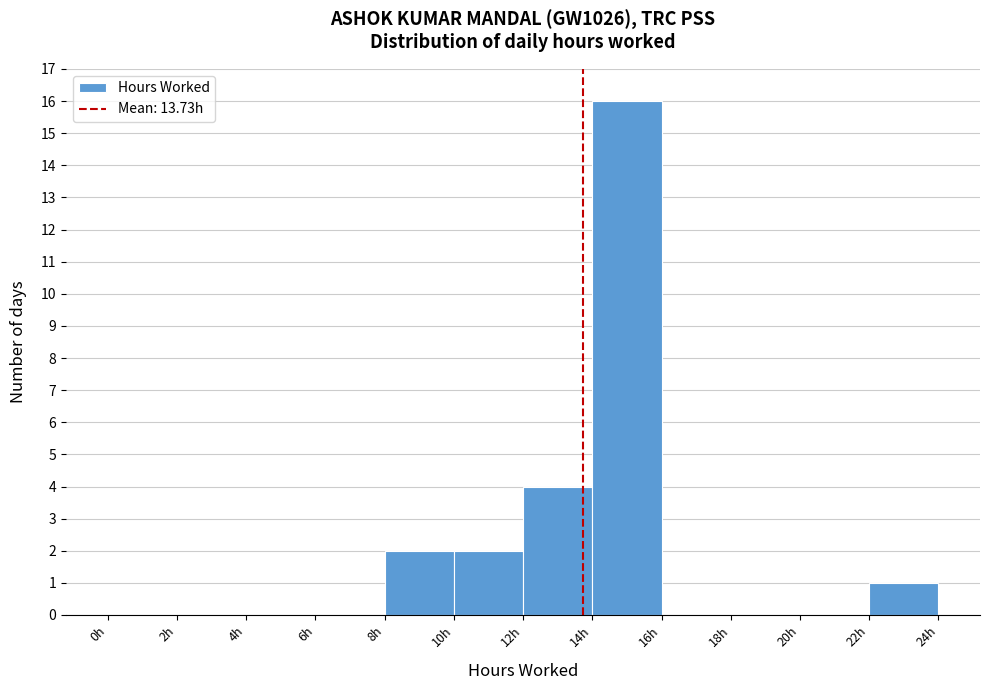

Which range on the x-axis has the tallest bar?

14 to 16